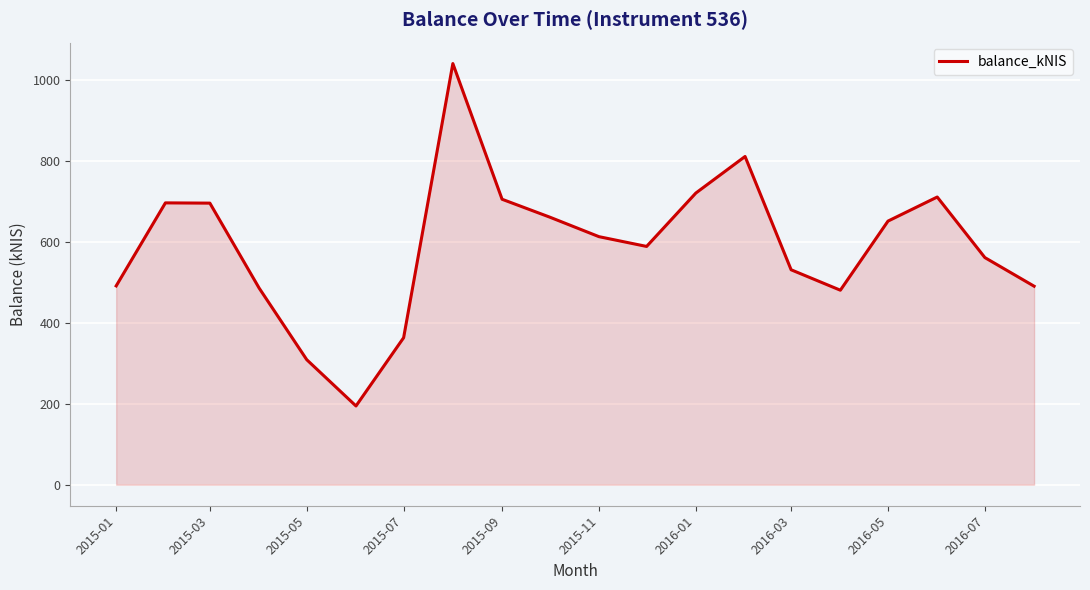

Does the chart display data point markers on the line(s)?

No